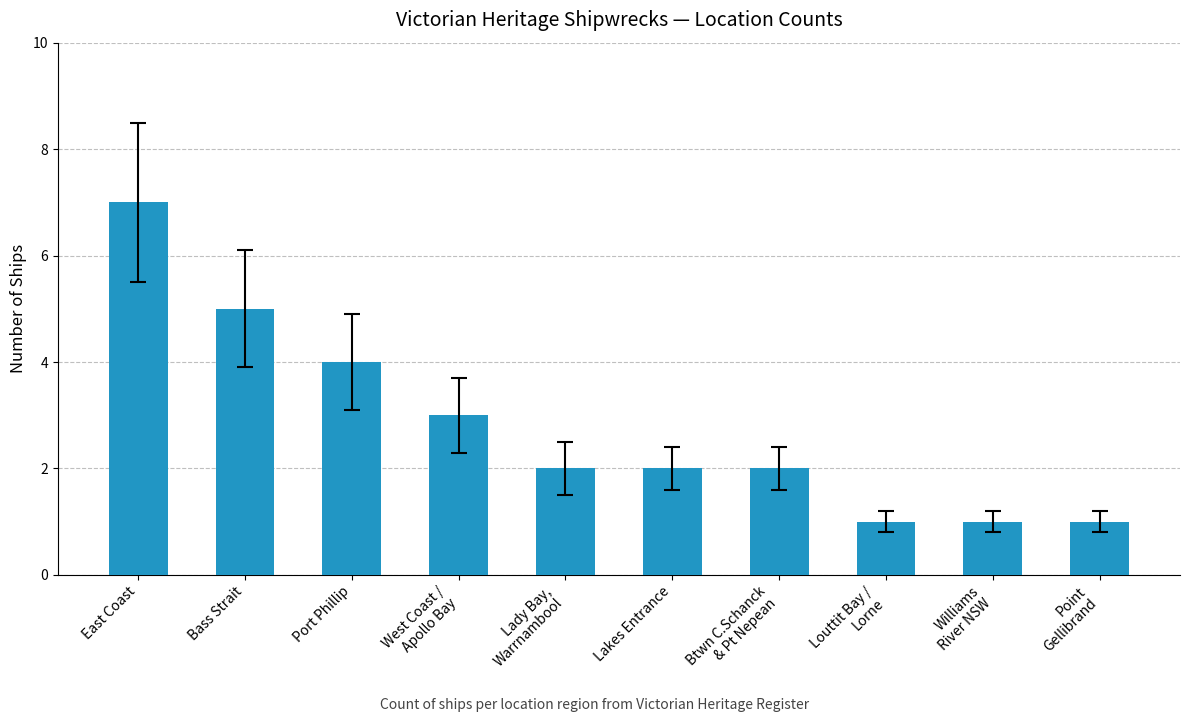

Between Lakes Entrance and Port Phillip, which is larger?

Port Phillip